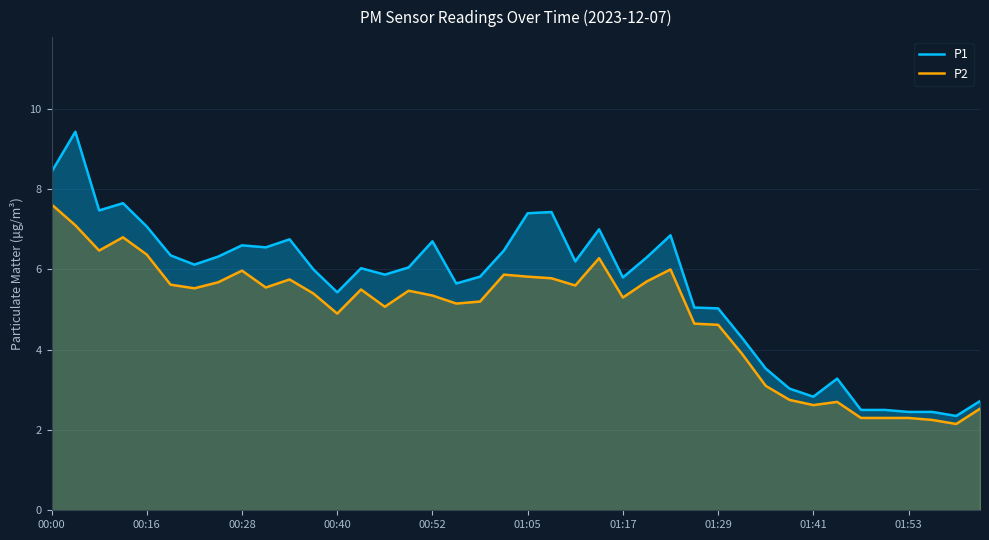

Rank the series by their average value, from lowest to highest.

P2, P1